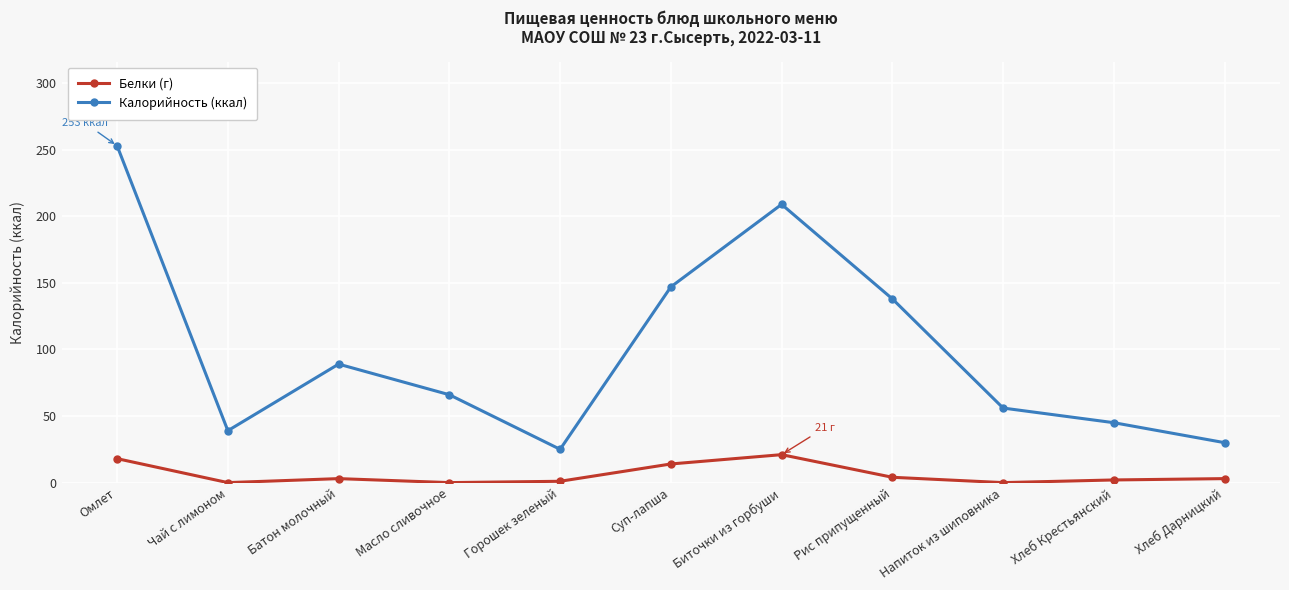

At which category does Белки (г) reach its first local valley?

Чай с лимоном